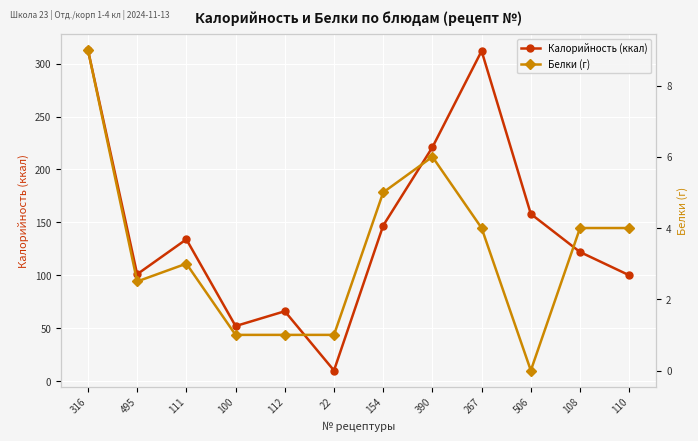

What is the difference between the highest and lowest values at 110?

96.0